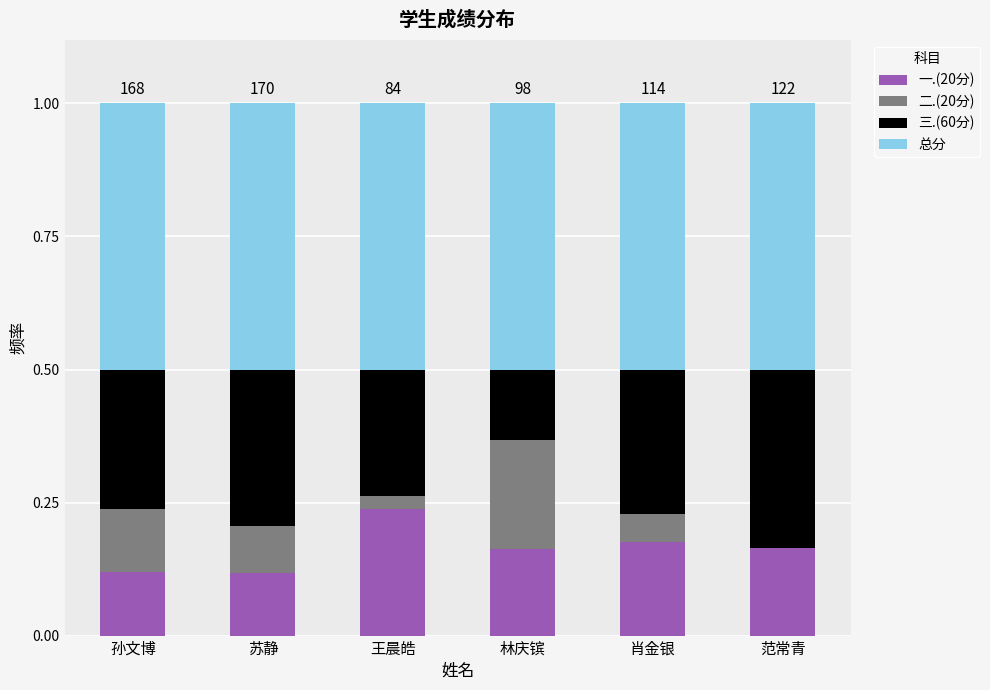

The 一.(20分) series shows 0.0 at 肖金银. True or false?

False